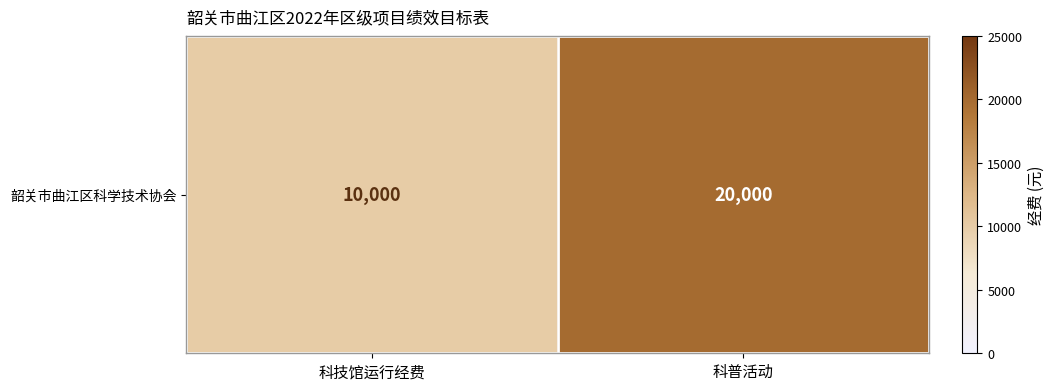

Reading right to left, what are all the values shown in this chart?

20000	10000